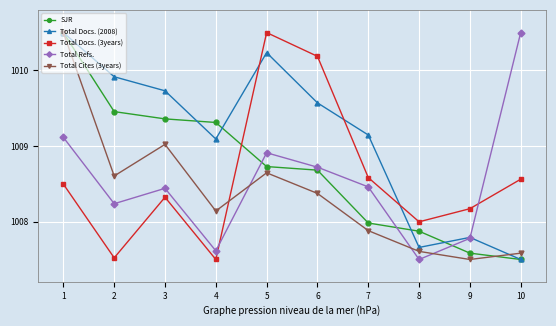

How many values in the Total Cites (3years) series are below 1008?

4